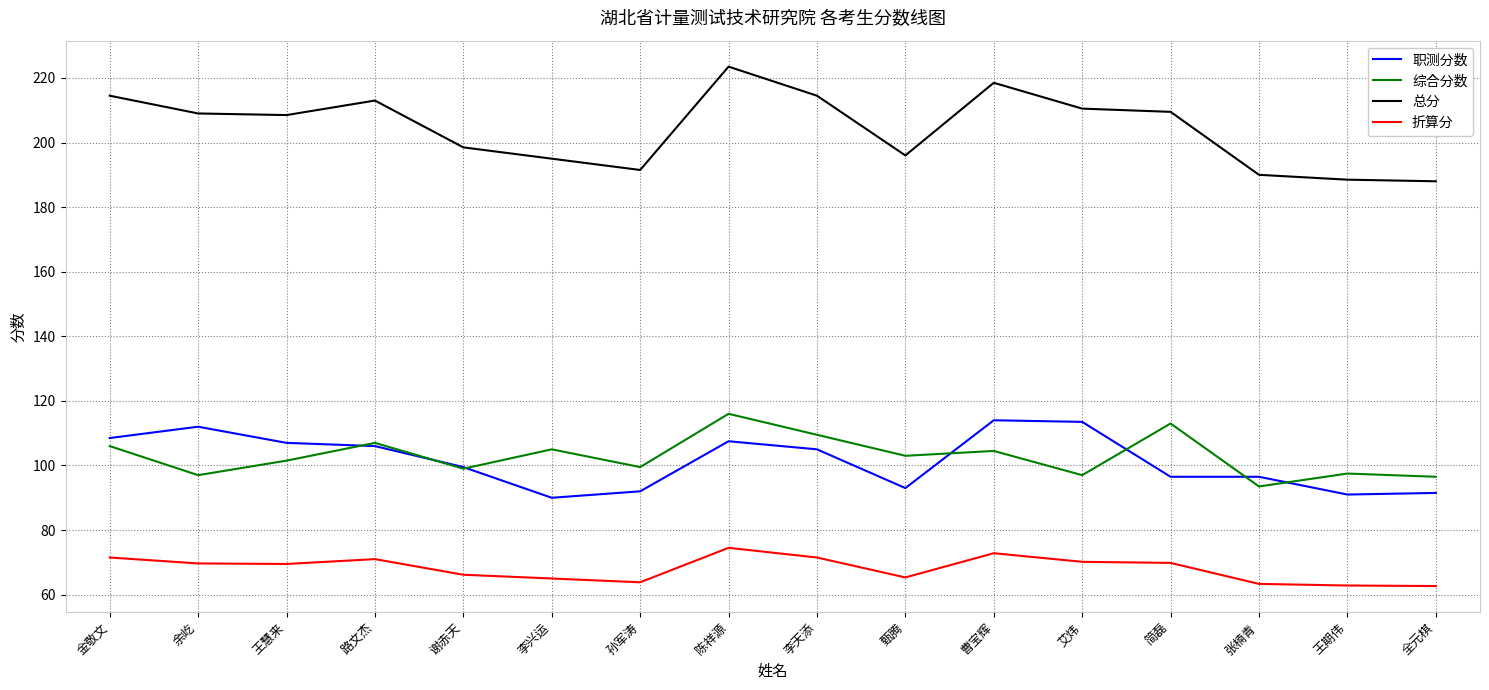

True or false: 总分 and 综合分数 cross at least once.

False